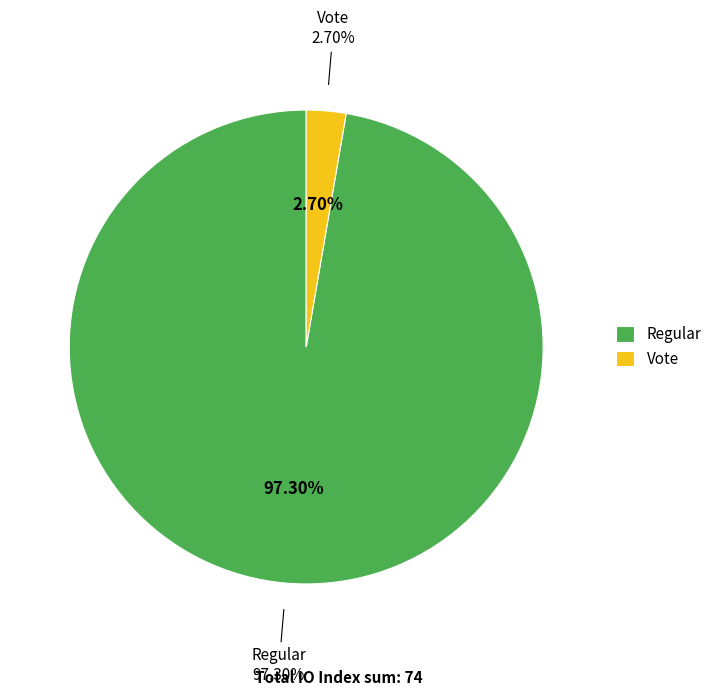

To the nearest percent, what portion does Regular represent?

97%